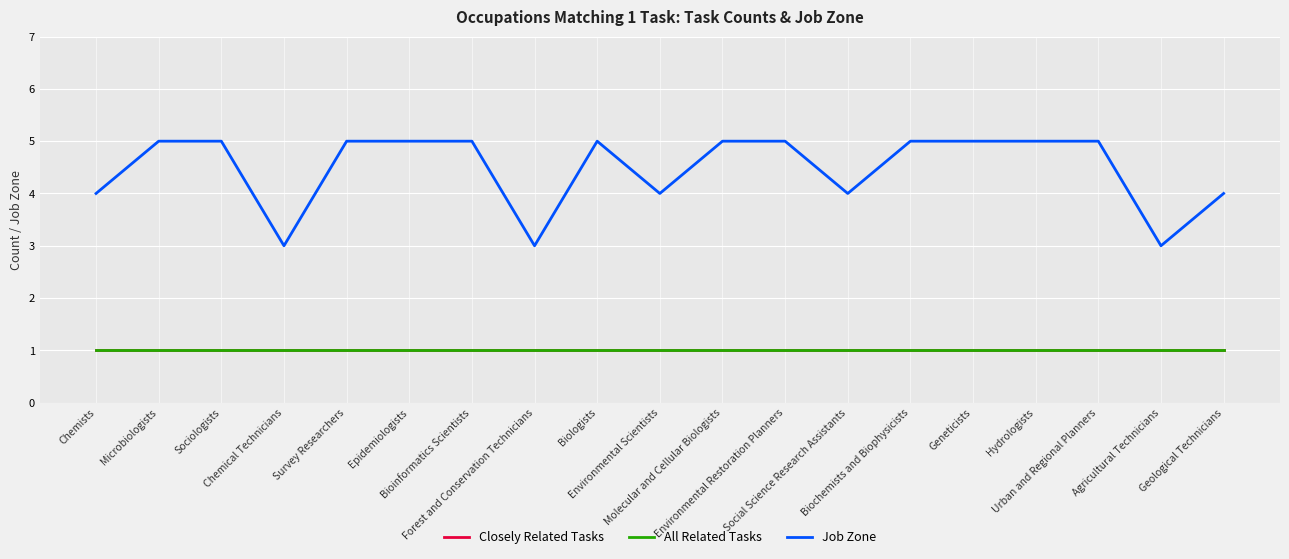

Does the chart display data point markers on the line(s)?

No